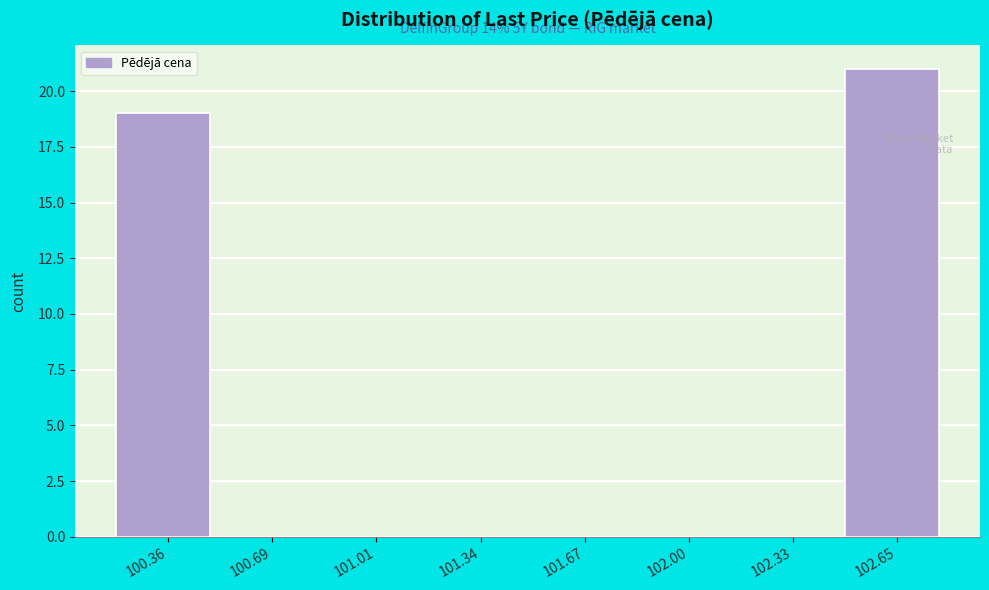

Over which range of the x-axis is the bar tallest?

102.50 to 102.80